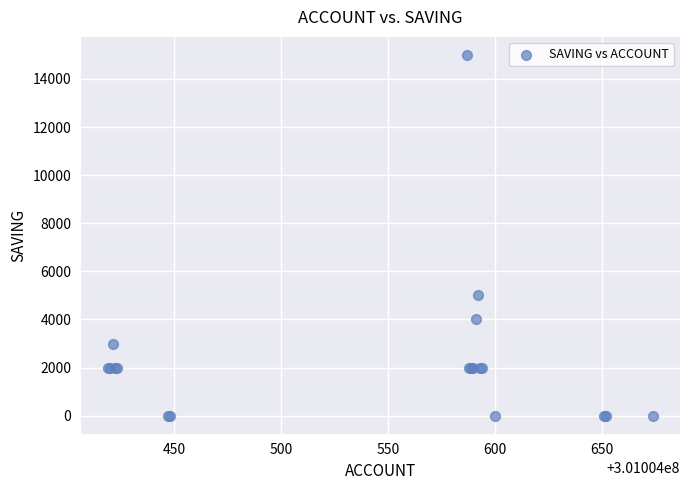

What Y value in the scatter plot is closest to 7500?

5000